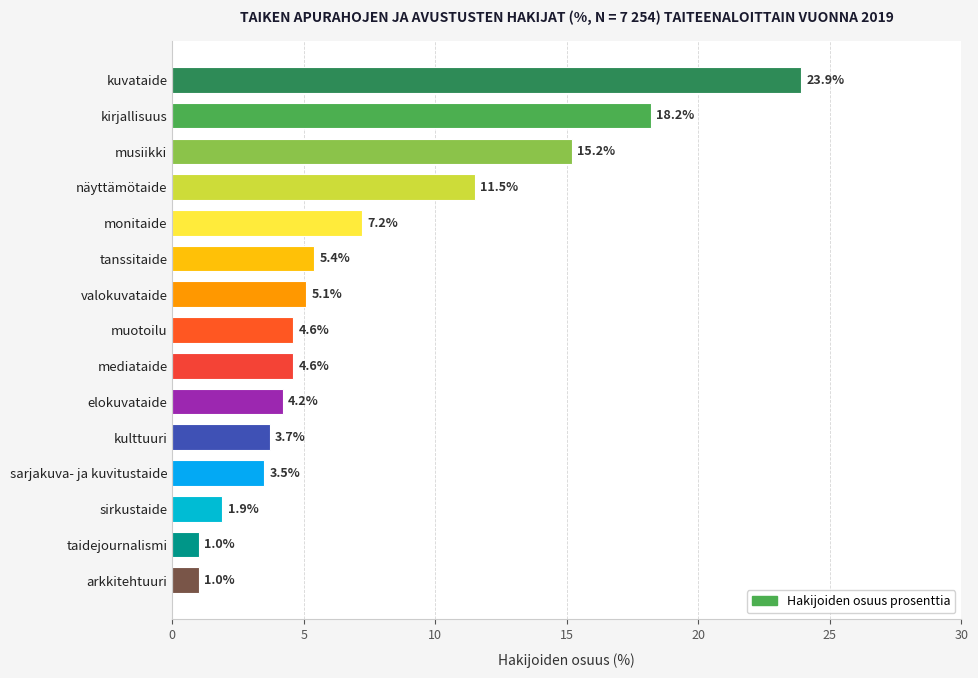

Read the value at kirjallisuus.

18.2